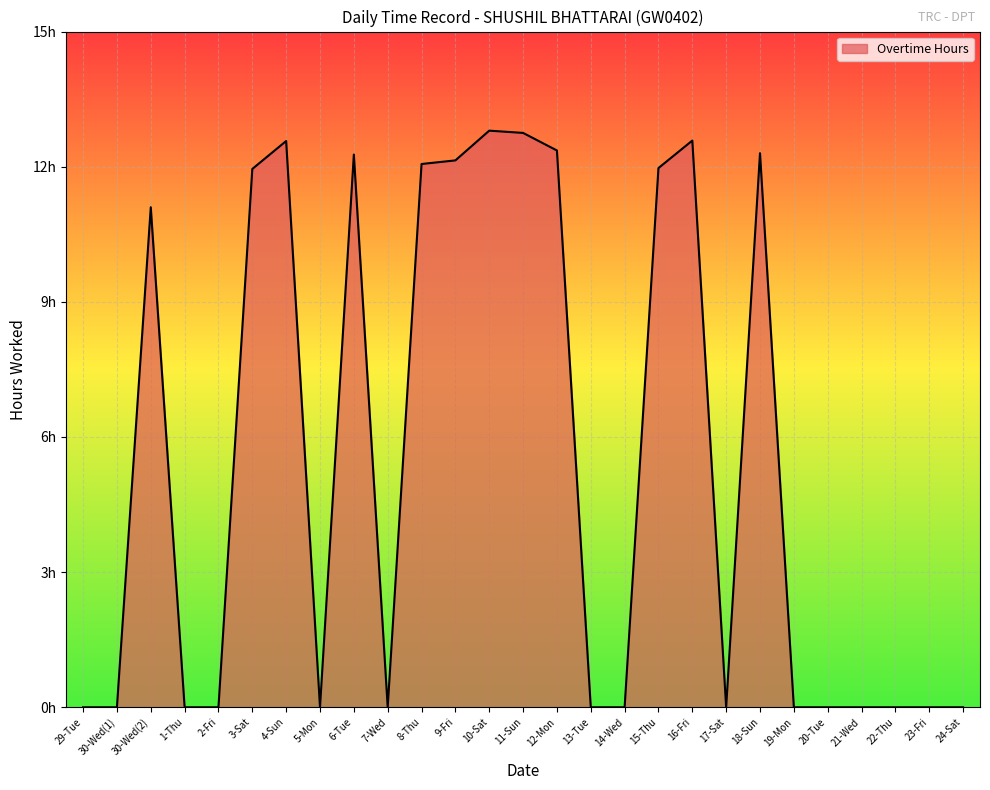

At which label is the value closest to 6?

30-Wed(2)